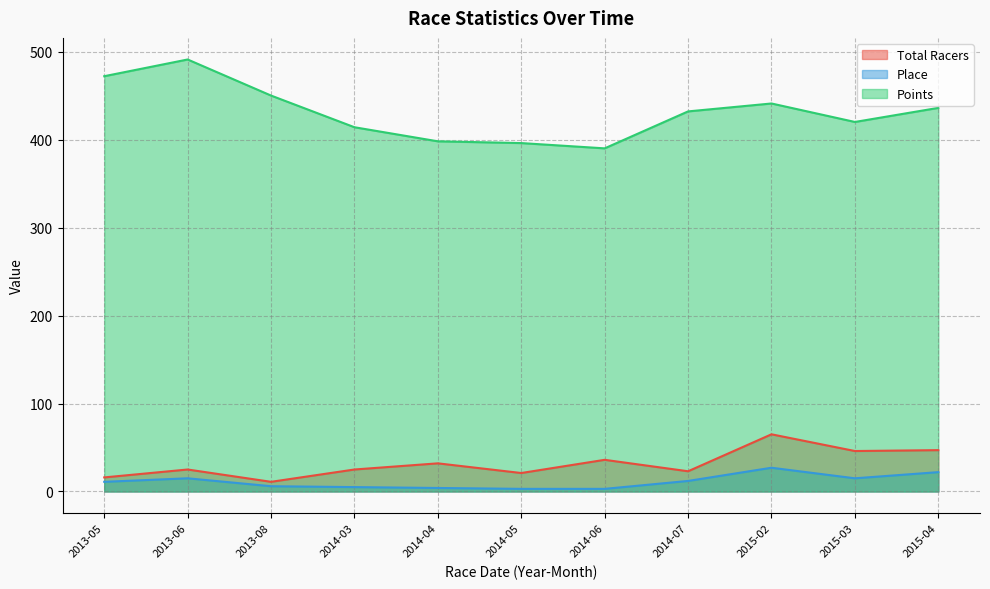

Which series has the largest range (max minus min)?

Points